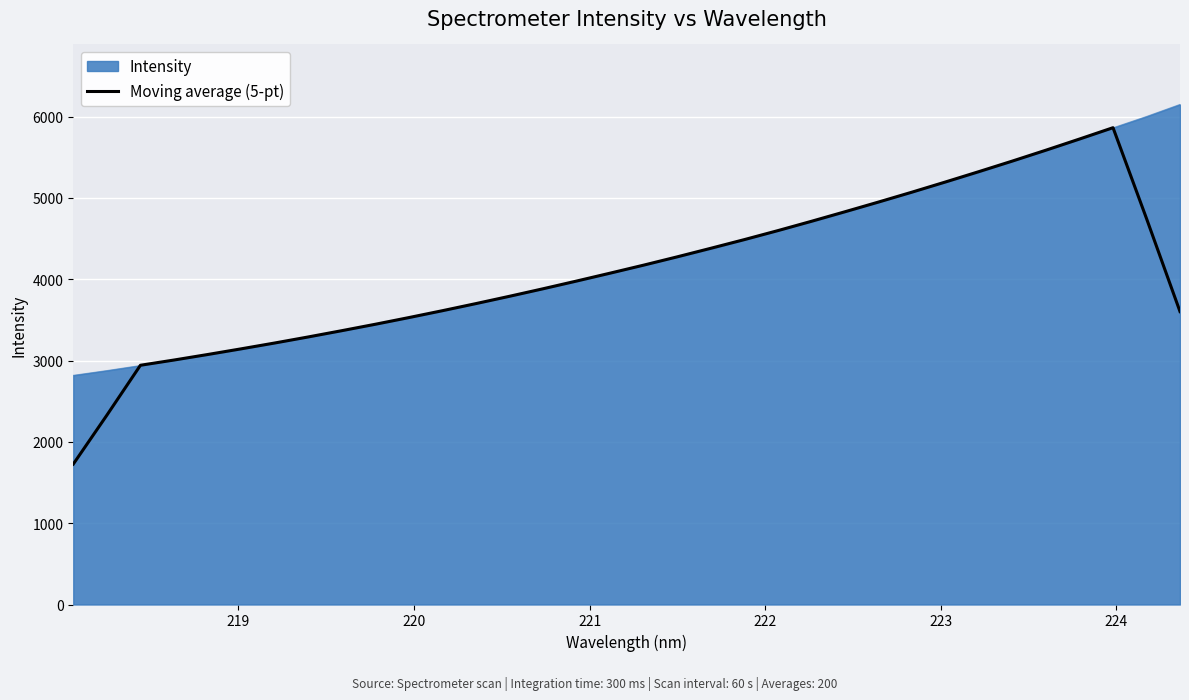

List the series in order of their peak value, lowest first.

Moving average (5-pt), Intensity